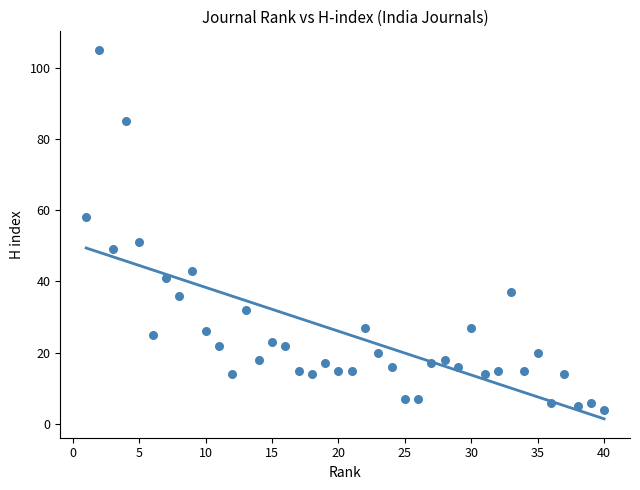

What is the range of Y values (max minus min)?

101